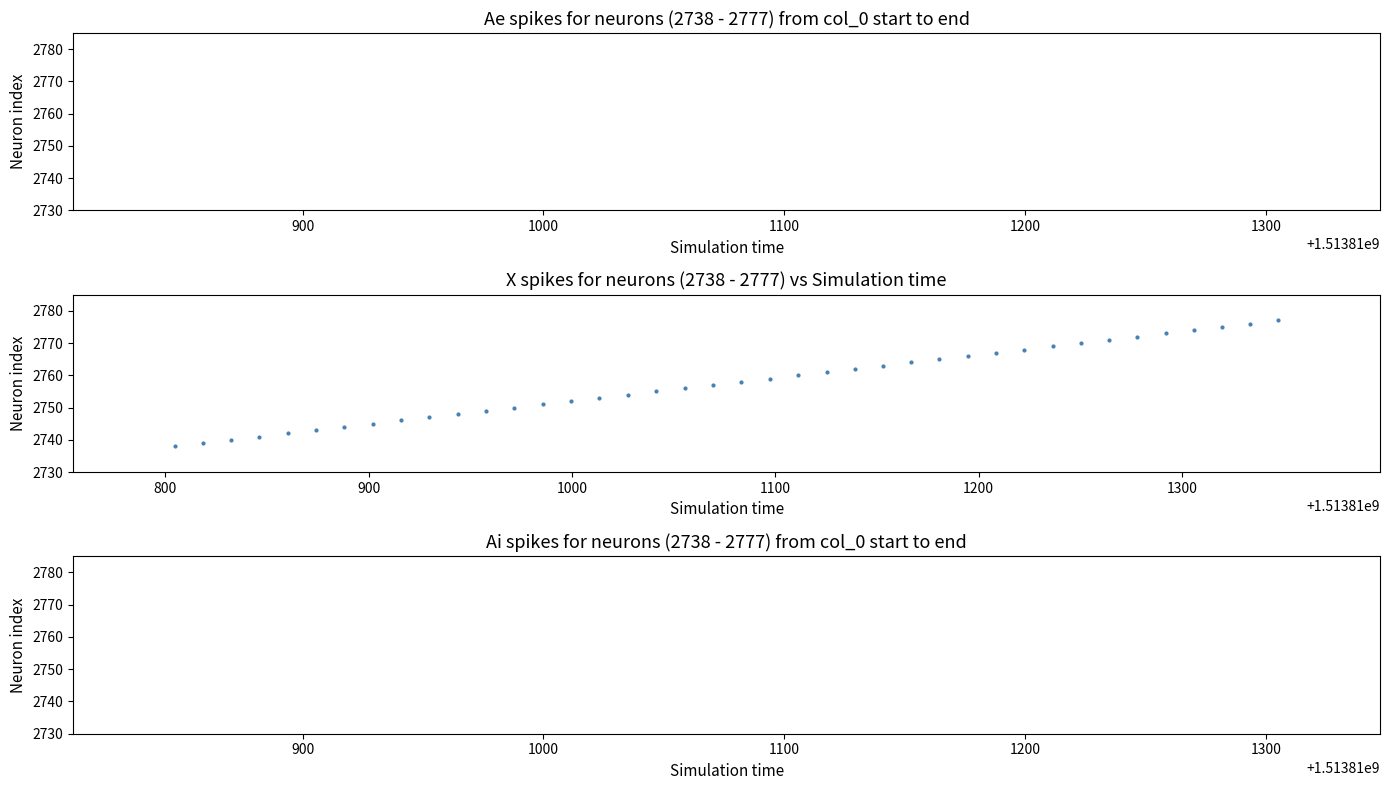

What is the range of Y values (max minus min)?

39